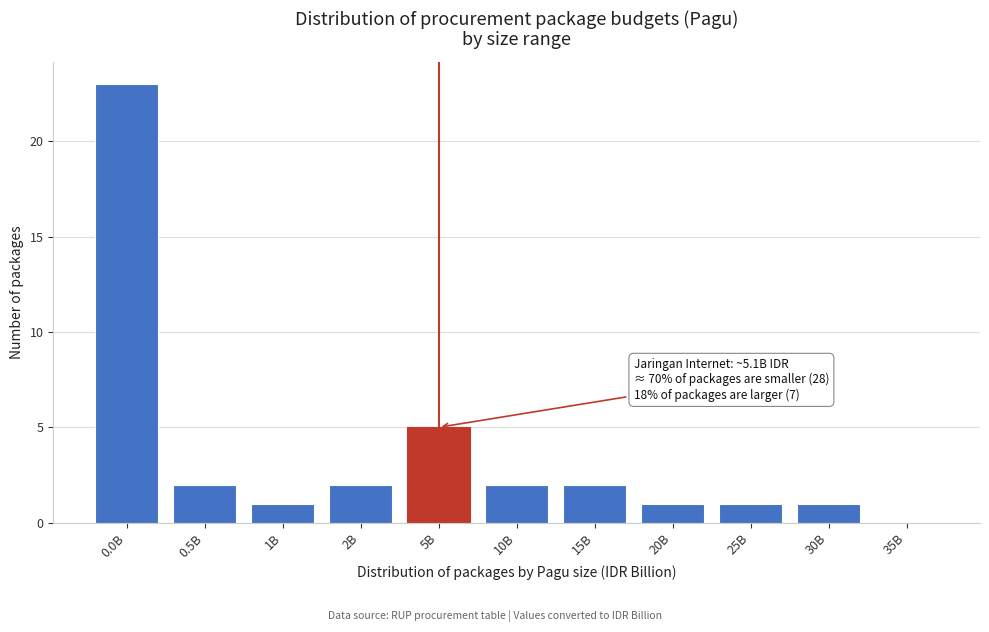

Reading left to right, list all the values displayed in this chart.

0.0B=23	0.5B=2	1B=1	2B=2	5B=5	10B=2	15B=2	20B=1	25B=1	30B=1	35B=0